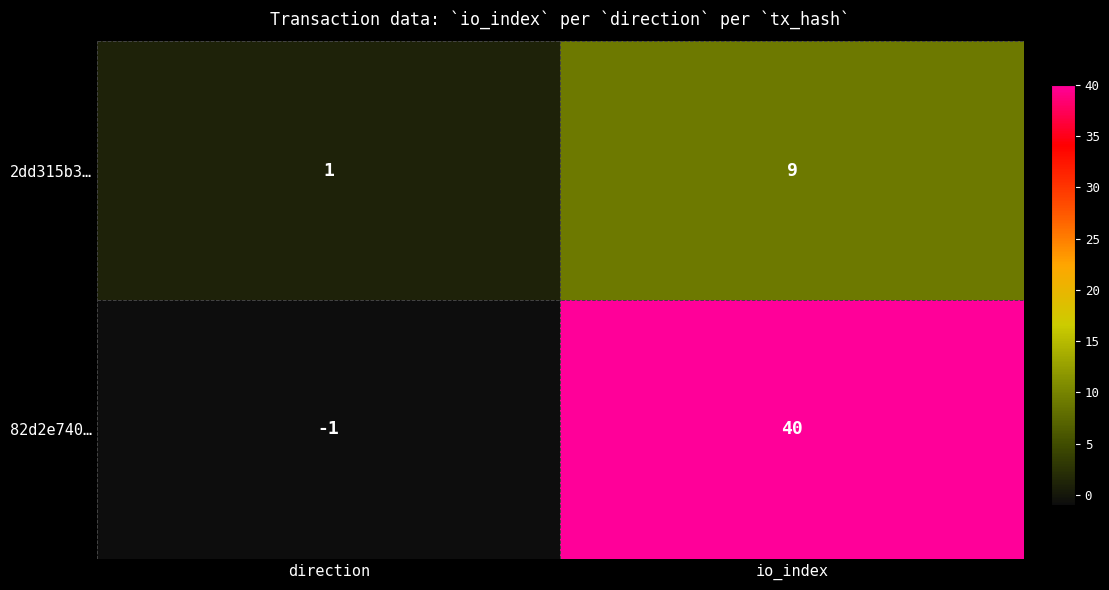

The 82d2e740… series shows 71 at io_index. True or false?

False